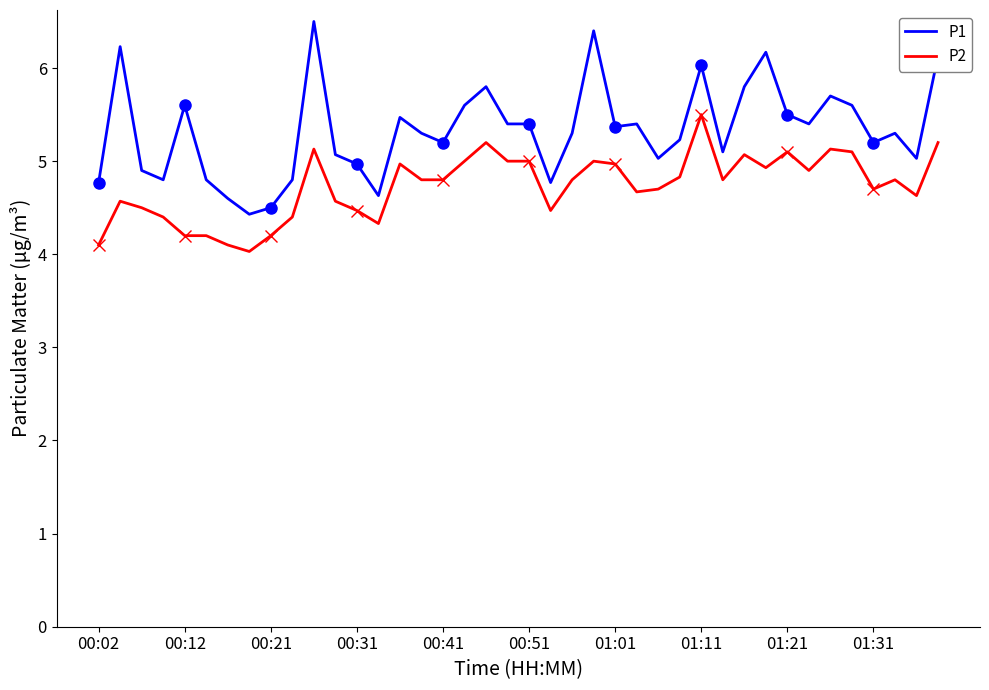

In P1, how many points are lower than both neighbors (excluding endpoints)?

11